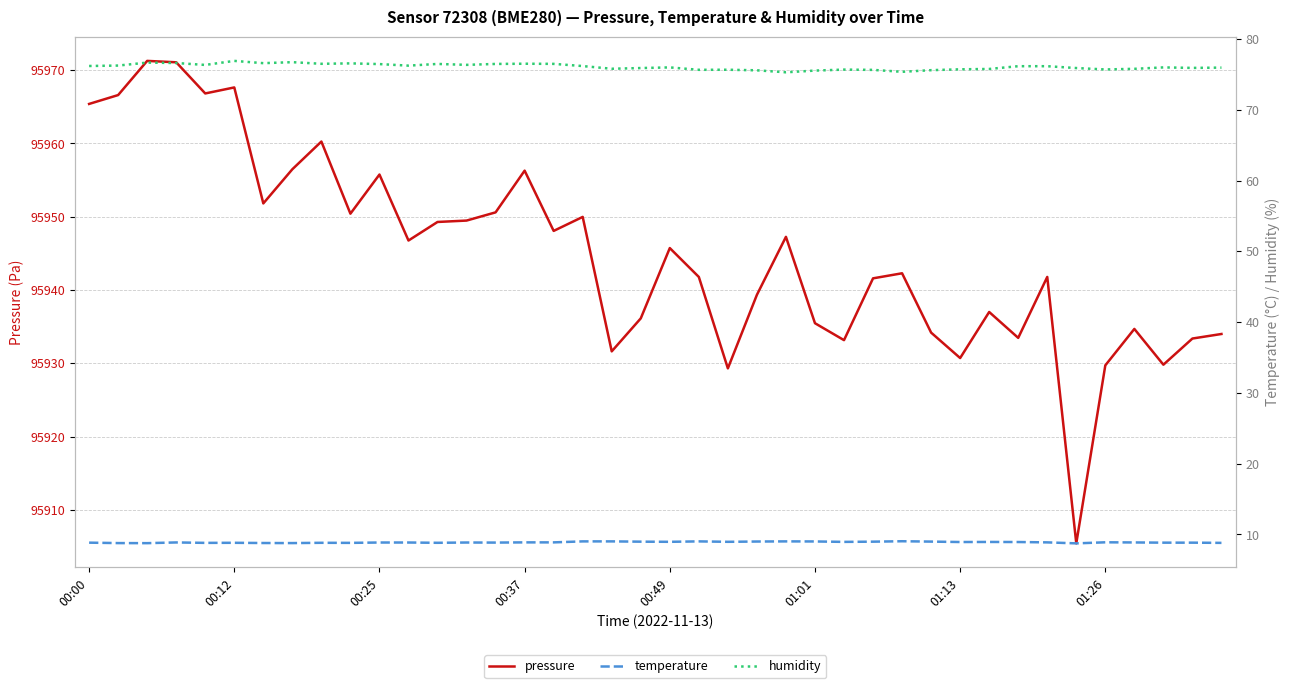

What is the difference between the highest and lowest values at 17?

95941.0